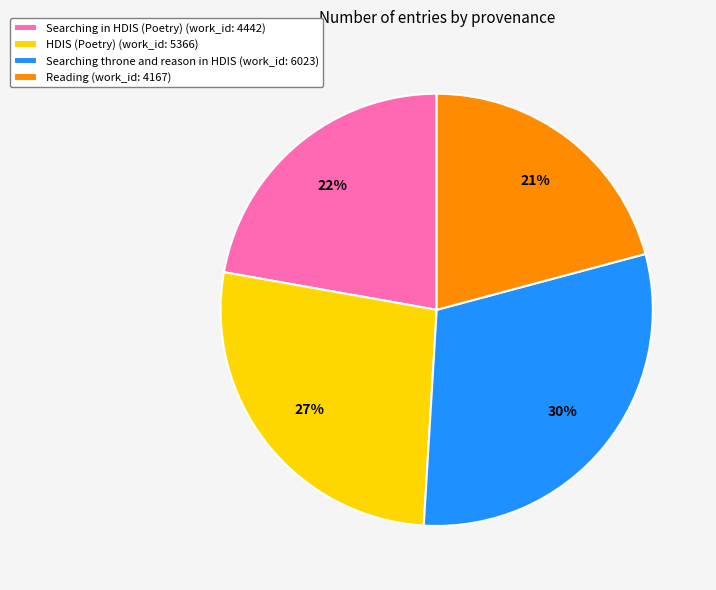

What is the largest slice in the pie chart?

Searching throne and reason in HDIS